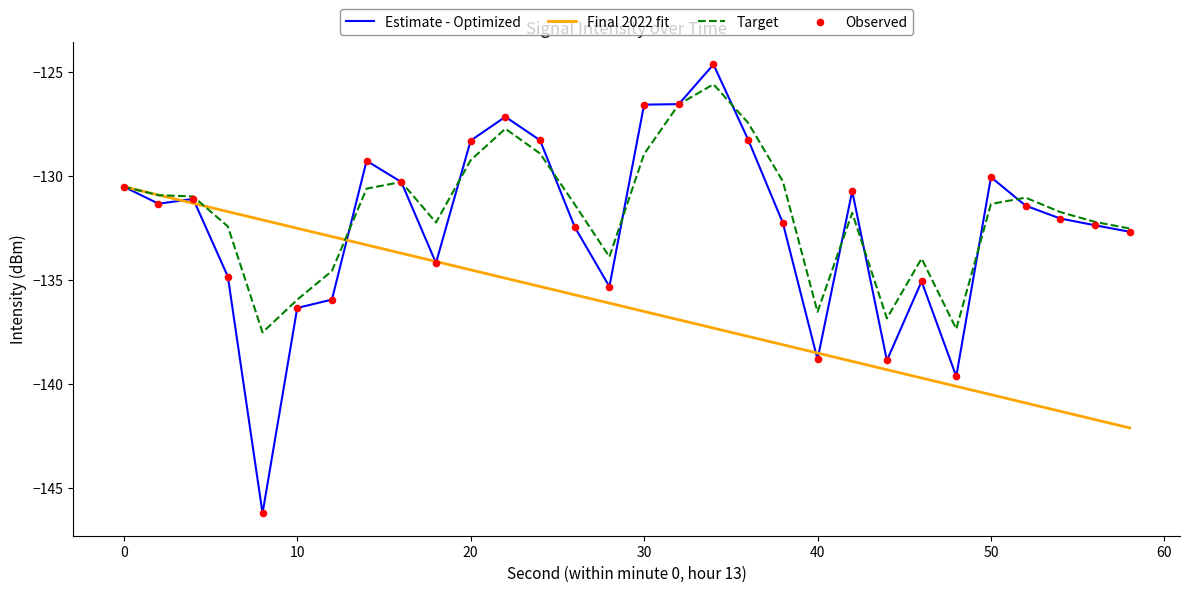

Which series has the widest spread of values?

Estimate - Optimized